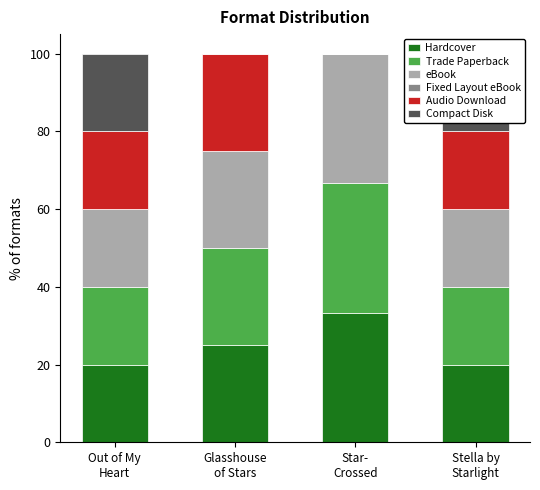

Rank the categories by Compact Disk value from lowest to highest.

Glasshouse
of Stars, Star-
Crossed, Out of My
Heart, Stella by
Starlight